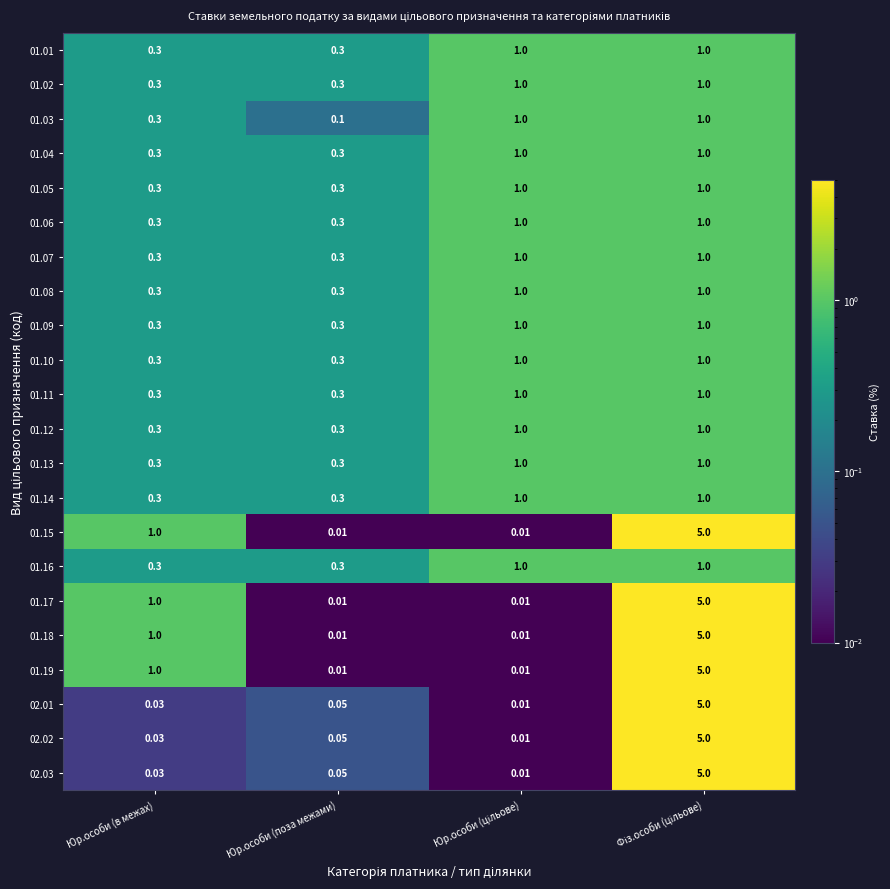

How many data points does each series have?

4